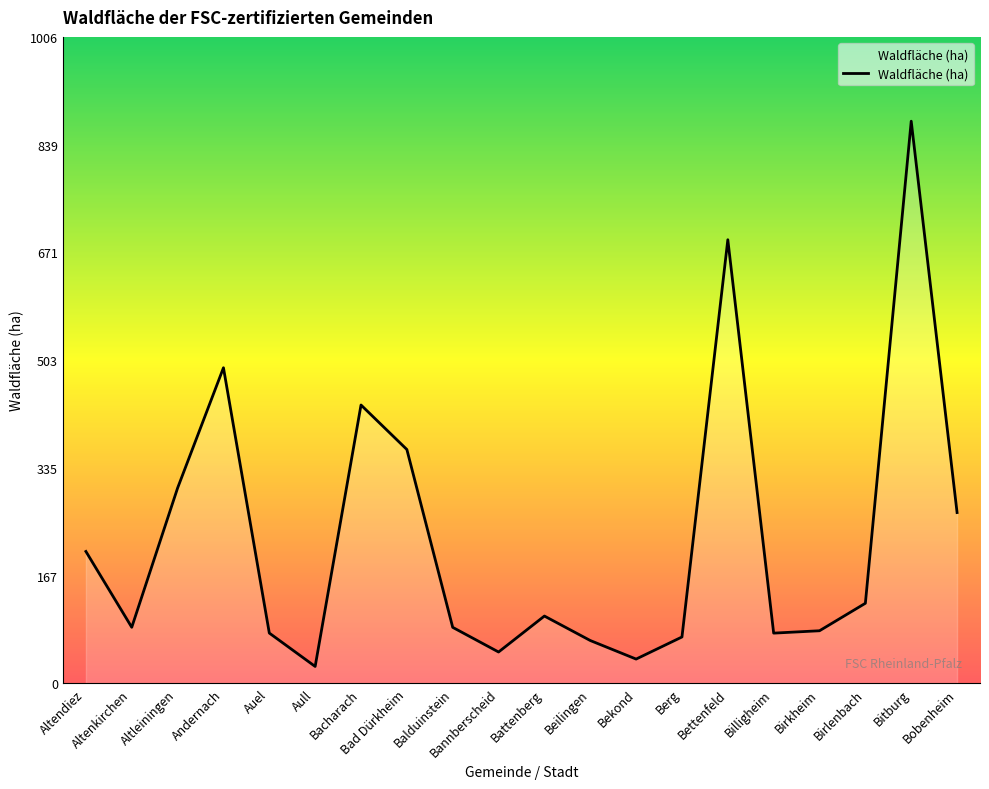

At which label is the value closest to 450?

Bacharach